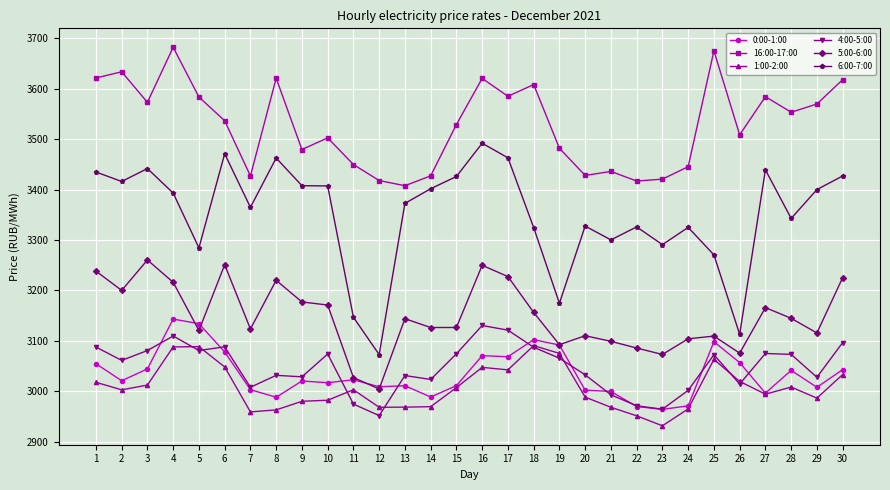

What is the value of the 1:00-2:00 point at the 5th from the left?

3088.6